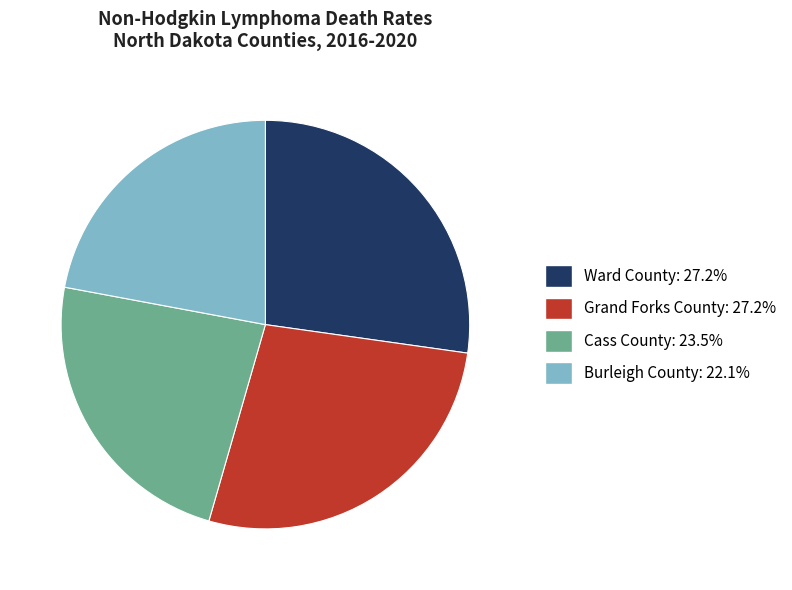

Do Ward County and Burleigh County together represent more than half of the pie?

No